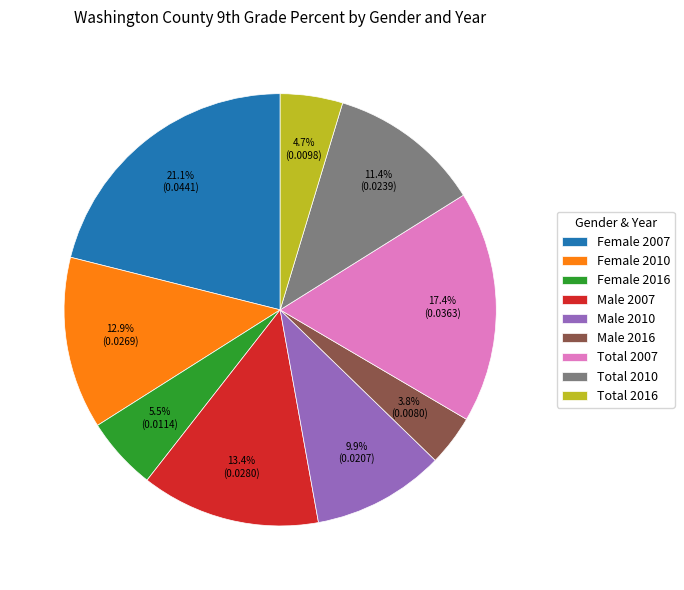

How many segments does this pie chart have?

9